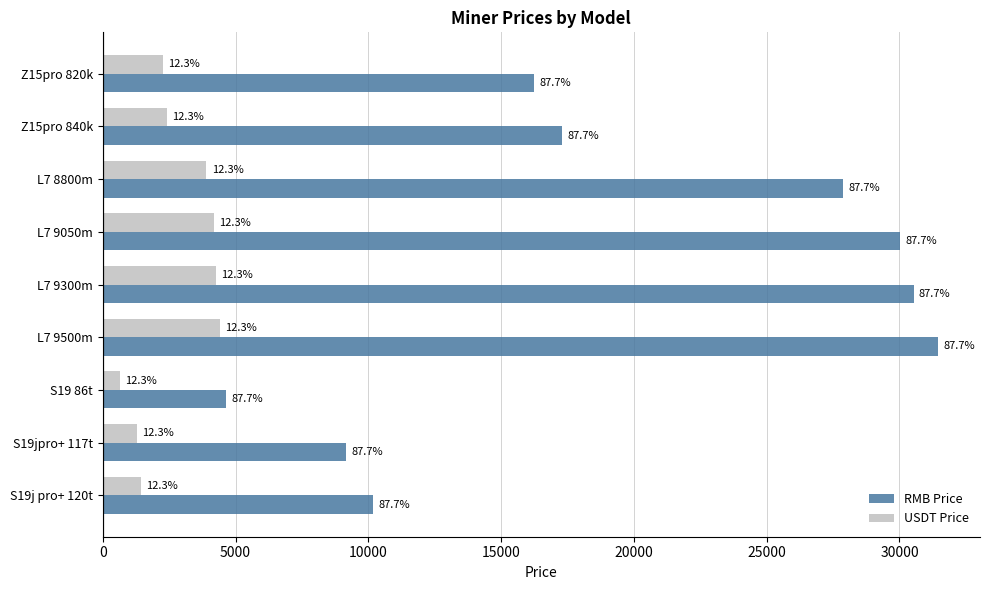

What are all the series names shown in the legend?

RMB Price, USDT Price